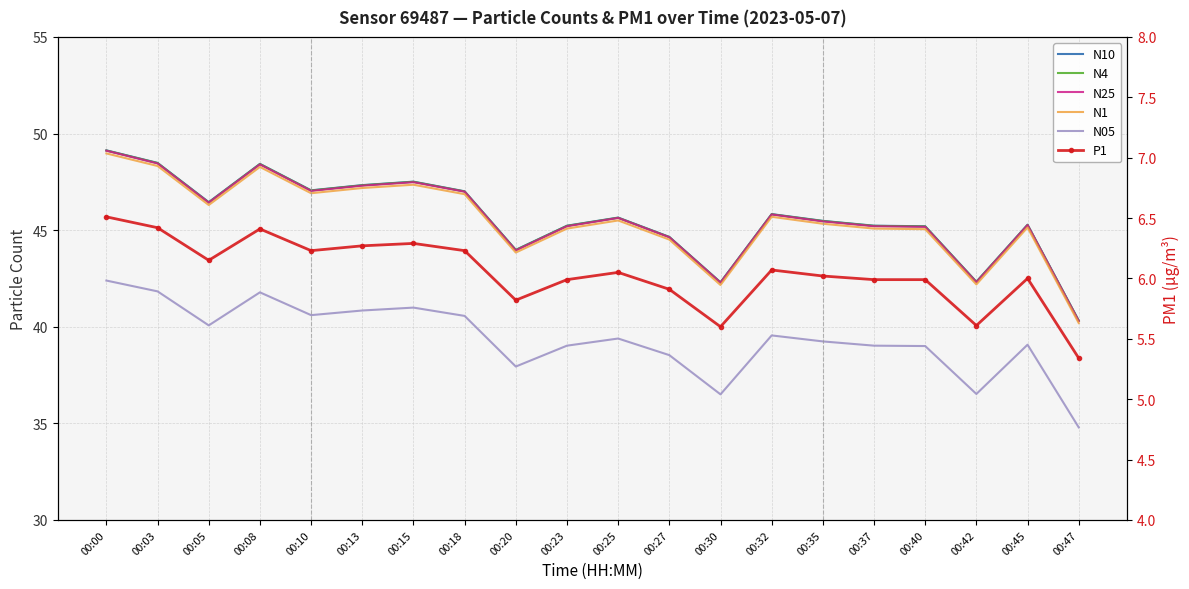

Is it true that N25 equals 48.4 at 00:08?

True